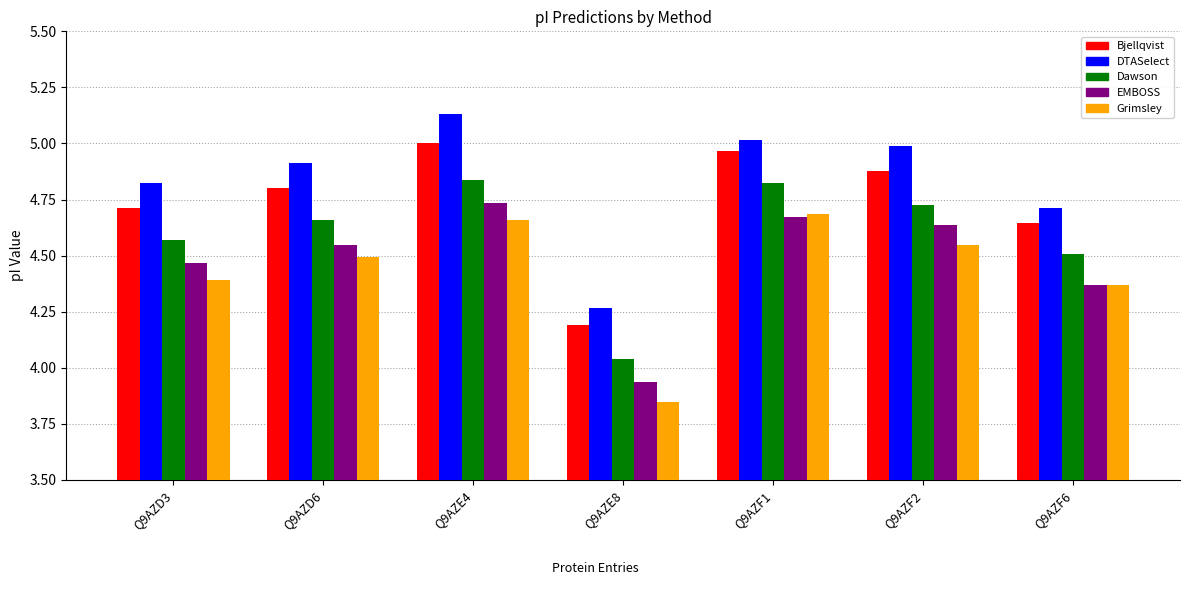

What is the sum of all DTASelect values?

33.9